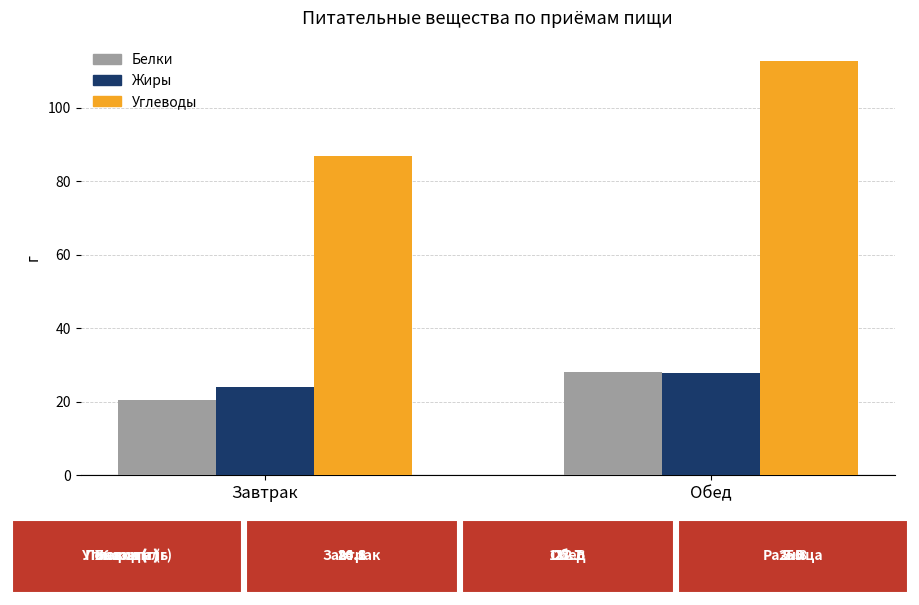

What is the smallest value displayed?

20.6